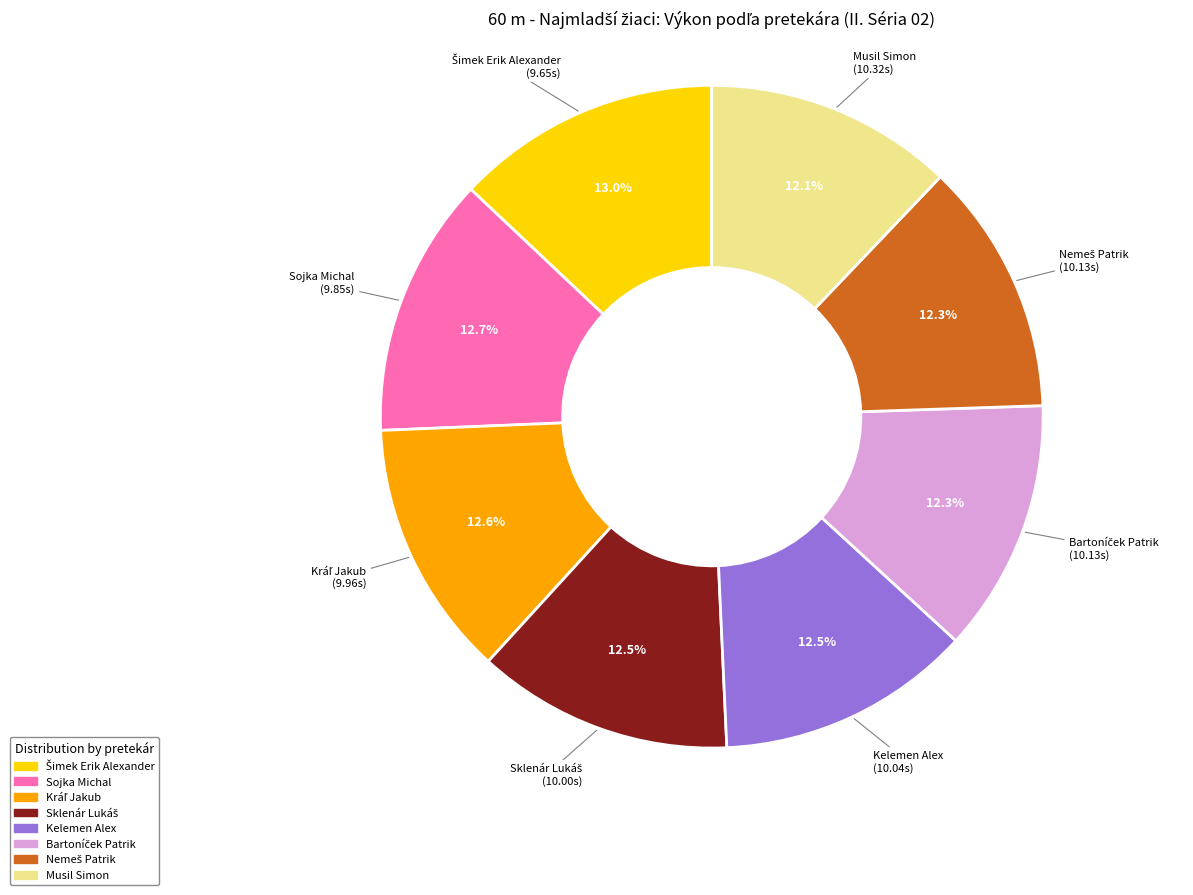

Is there a majority slice in this chart?

No